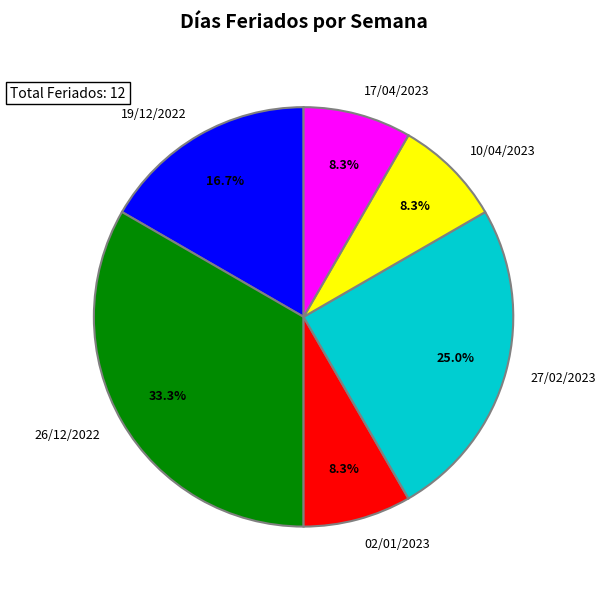

Is there any slice that represents more than half of the pie?

No